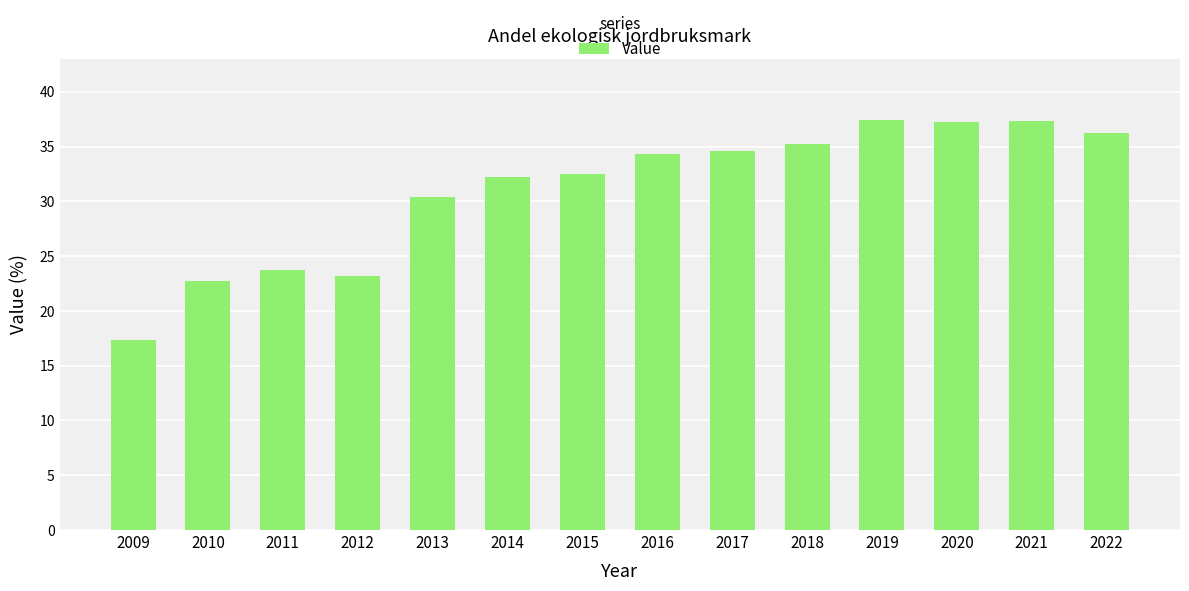

What is the change in value from 2009 to 2014?

+14.9